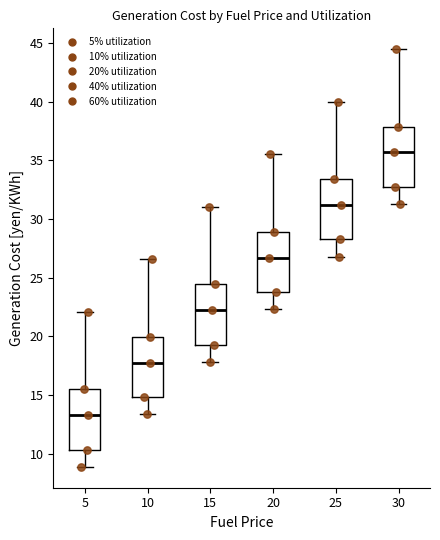

Where does the median line of the box at x = 15 sit on the y-axis? The values are not printed on the chart, so give them approximately, as read against the axis.

22.0